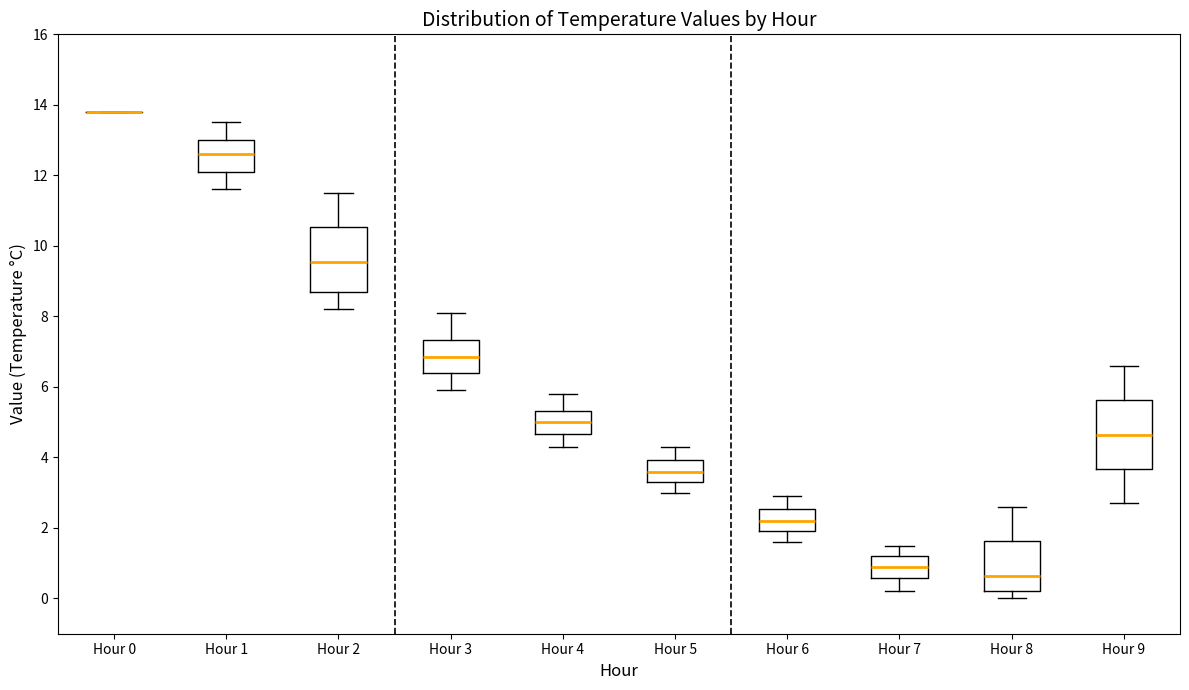

Reading left to right, read every box against the y-axis: the position of its median line, the range the box covers, and the ends of its whiskers. The values are not printed on the chart, so give them approximately, as read against the axis.

Hour 0: box collapsed to a line at 13.8, whiskers 13.8 to 13.8
Hour 1: median 12.6, box 12.2 to 13.0, whiskers 11.6 to 13.6
Hour 2: median 9.6, box 8.8 to 10.6, whiskers 8.2 to 11.6
Hour 3: median 6.8, box 6.4 to 7.4, whiskers 6.0 to 8.2
Hour 4: median 5.0, box 4.6 to 5.4, whiskers 4.4 to 5.8
Hour 5: median 3.6, box 3.4 to 4.0, whiskers 3.0 to 4.4
Hour 6: median 2.2, box 2.0 to 2.6, whiskers 1.6 to 3.0
Hour 7: median 1.0, box 0.6 to 1.2, whiskers 0.2 to 1.6
Hour 8: median 0.6, box 0.2 to 1.6, whiskers 0.0 to 2.6
Hour 9: median 4.6, box 3.6 to 5.6, whiskers 2.8 to 6.6